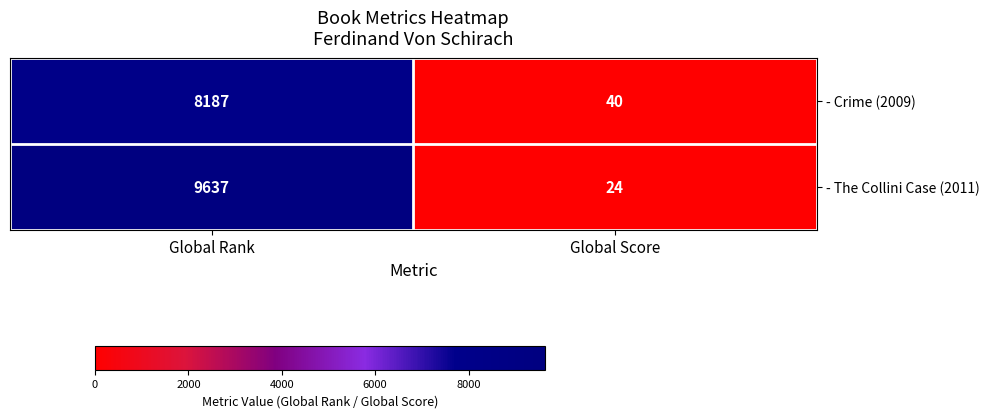

At which label is - Crime (2009) closest to 4113?

Global Score